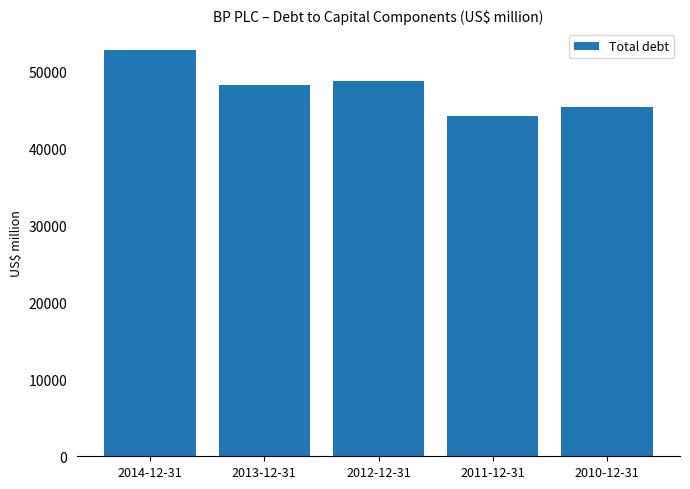

Reading left to right, extract all data points from this chart.

2014-12-31=52854	2013-12-31=48192	2012-12-31=48797	2011-12-31=44213	2010-12-31=45336